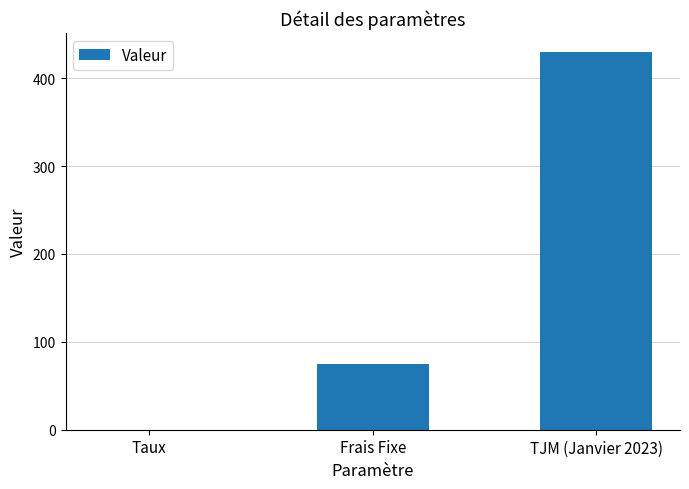

What is the greatest value displayed?

430.0